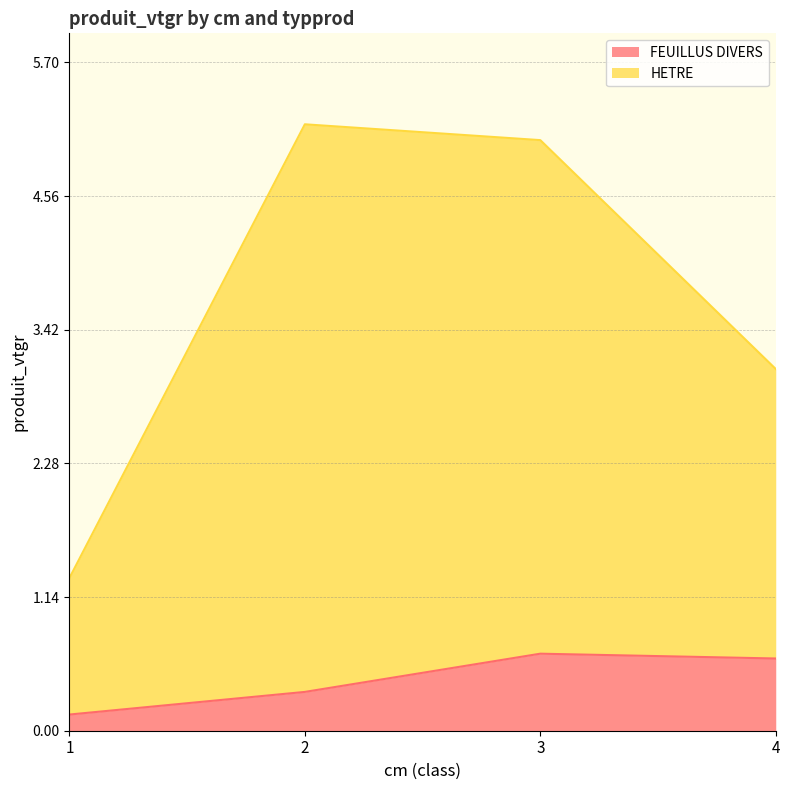

Reading left to right, transcribe all the data shown in this chart.

FEUILLUS DIVERS: 0.1	0.3	0.7	0.6
HETRE: 1.3	5.2	5.0	3.1